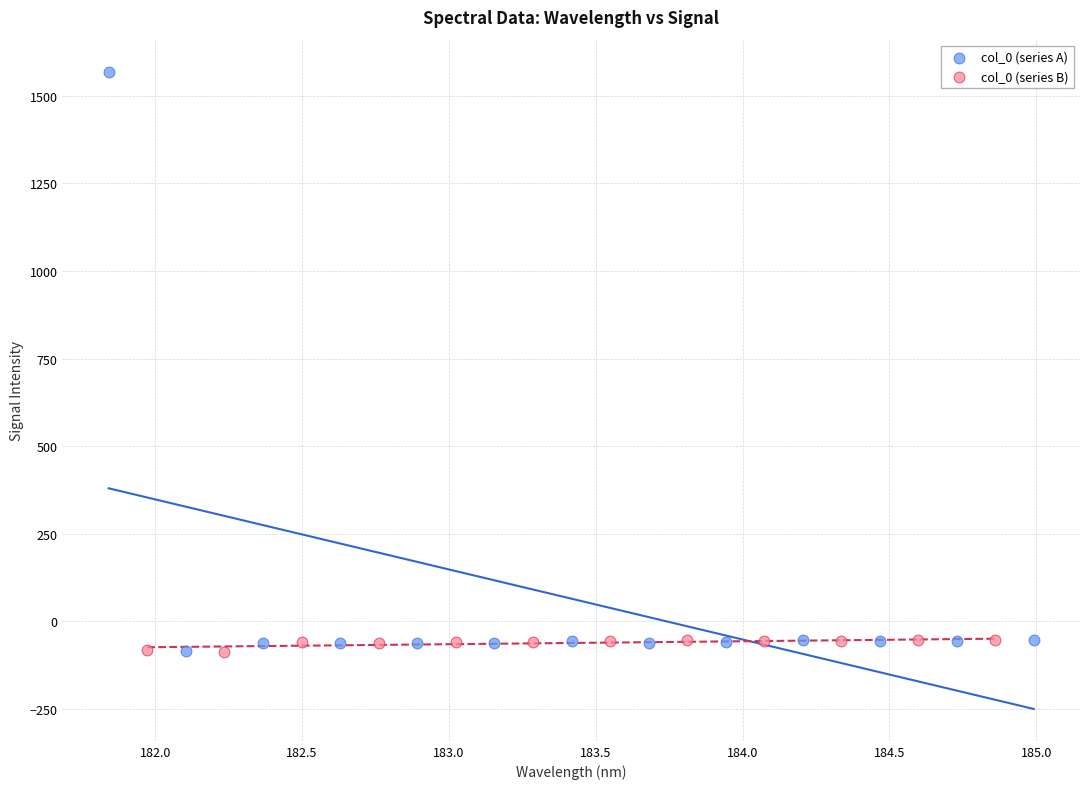

Which series contains the highest Y value?

col_0 (series A)